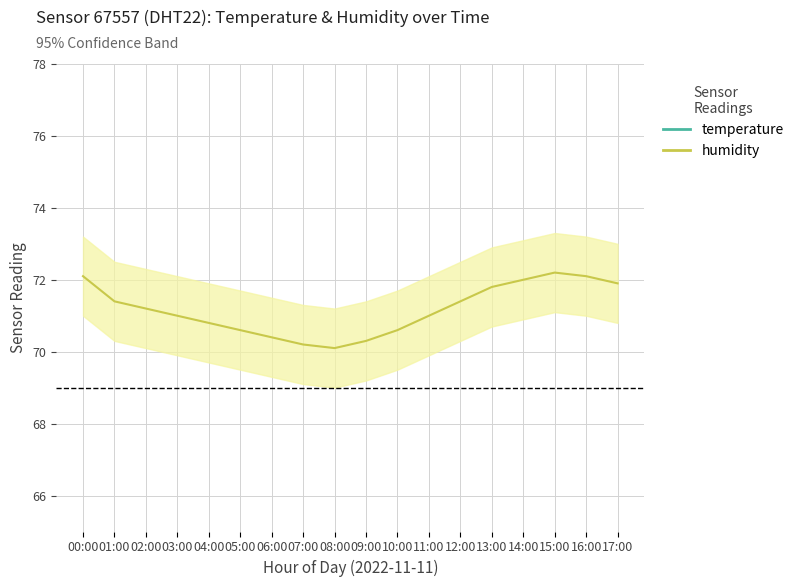

Which series has the widest spread of values?

humidity